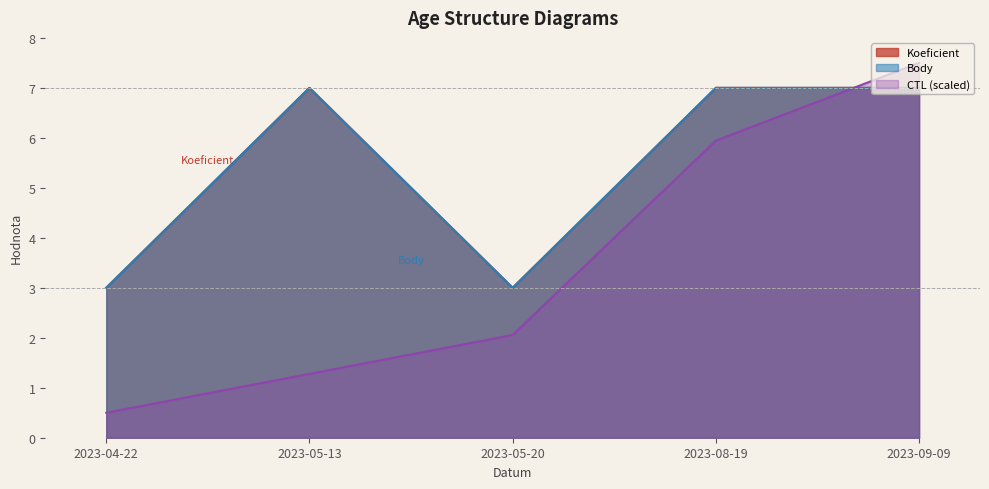

True or false: Body and Koeficient cross at least once.

False